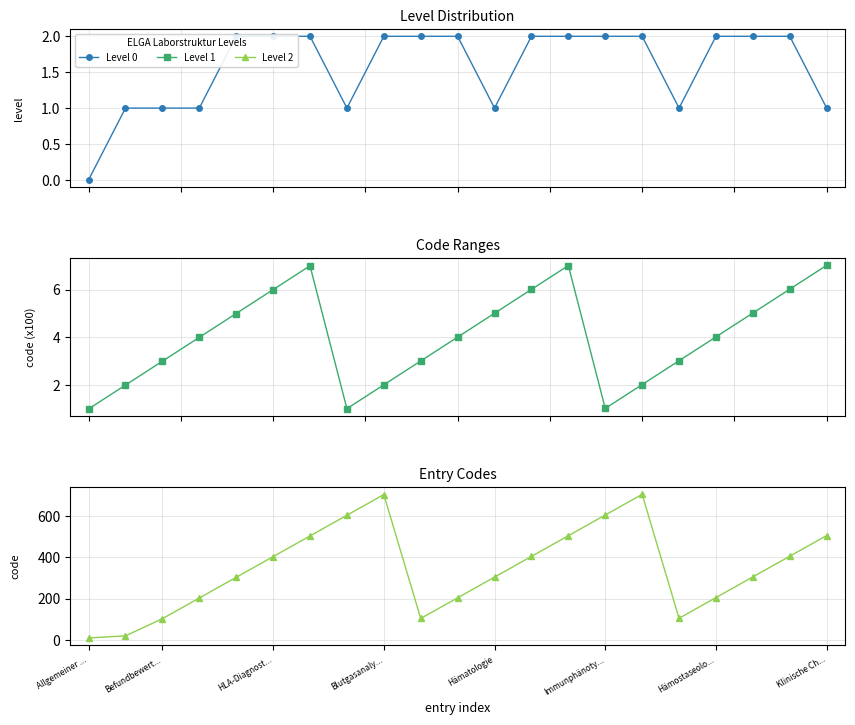

How many interior local valleys does the Level 2 series have?

2